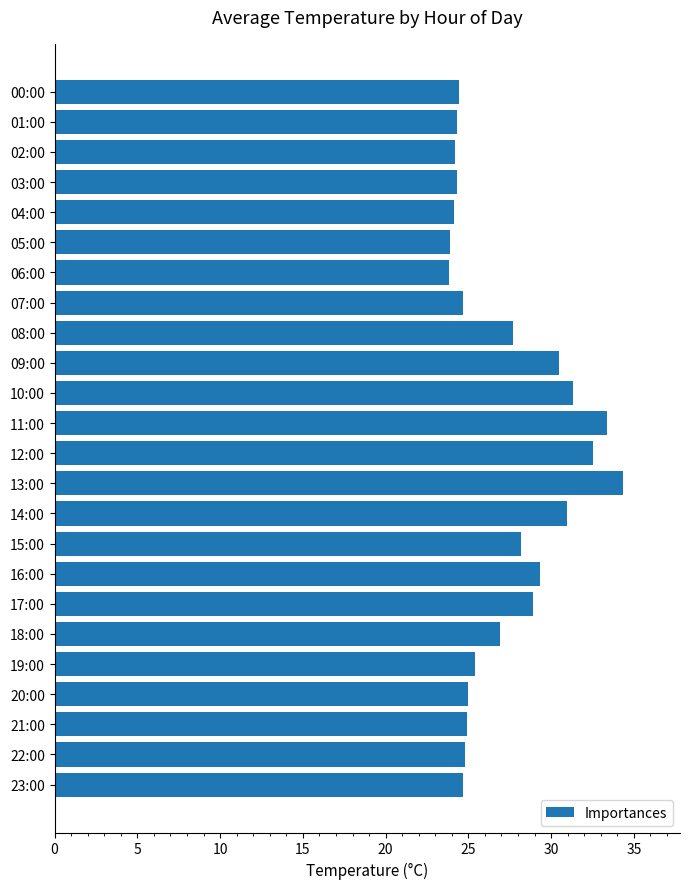

What is the maximum value shown in the chart?

34.4